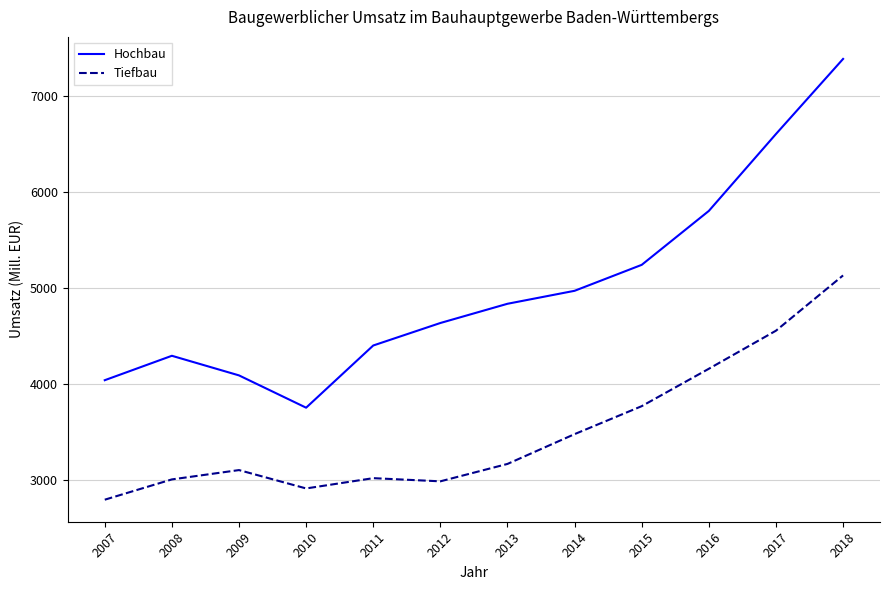

What is the sum of the Tiefbau values at 2011 and 2015?

6797